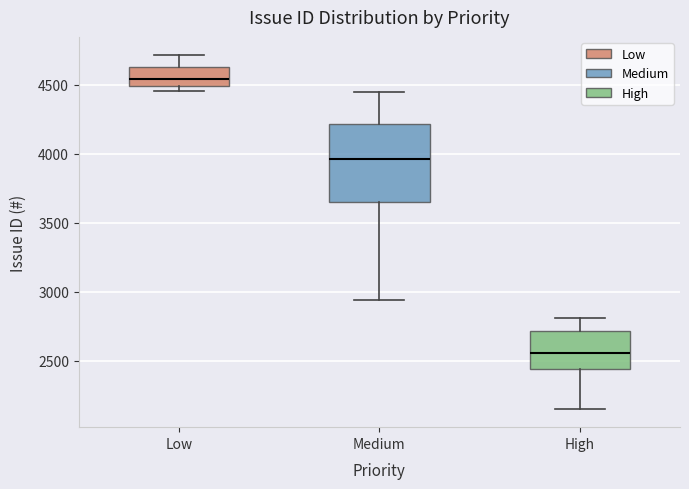

Reading left to right, read every box against the y-axis: the position of its median line, the range the box covers, and the ends of its whiskers. The values are not printed on the chart, so give them approximately, as read against the axis.

Low: median 4550, box 4500 to 4650, whiskers 4450 to 4700
Medium: median 3950, box 3650 to 4200, whiskers 2950 to 4450
High: median 2550, box 2450 to 2700, whiskers 2150 to 2800